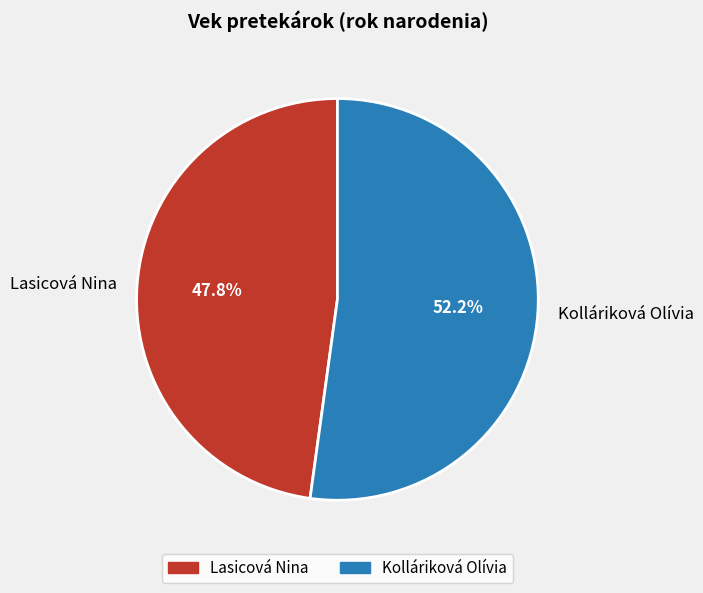

To the nearest percent, what percentage of the pie is Lasicová Nina?

48%